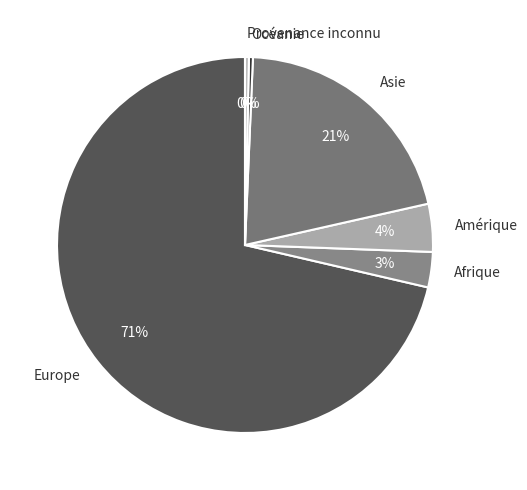

The Europe slice represents 63% of the pie. True or false?

False